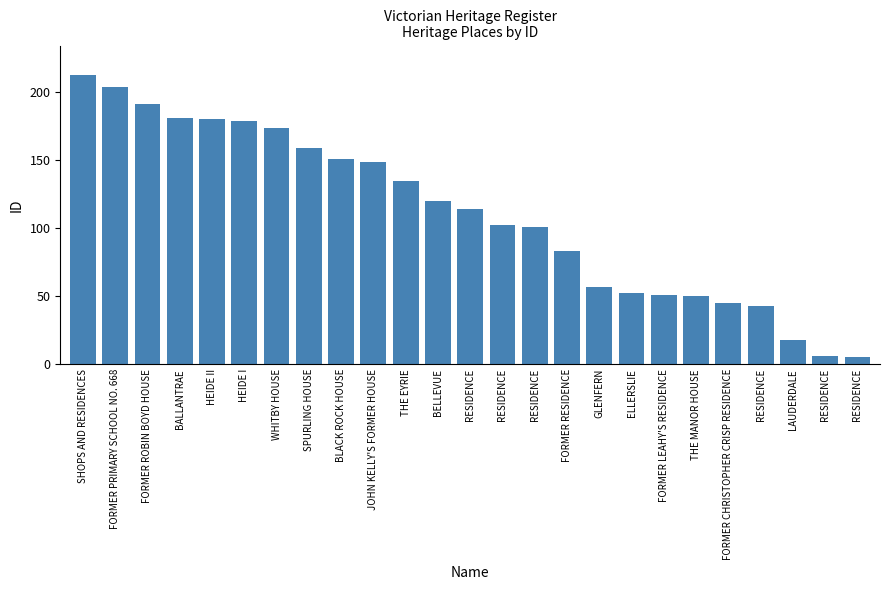

The chart shows a value of 336 at FORMER PRIMARY SCHOOL NO. 668. True or false?

False